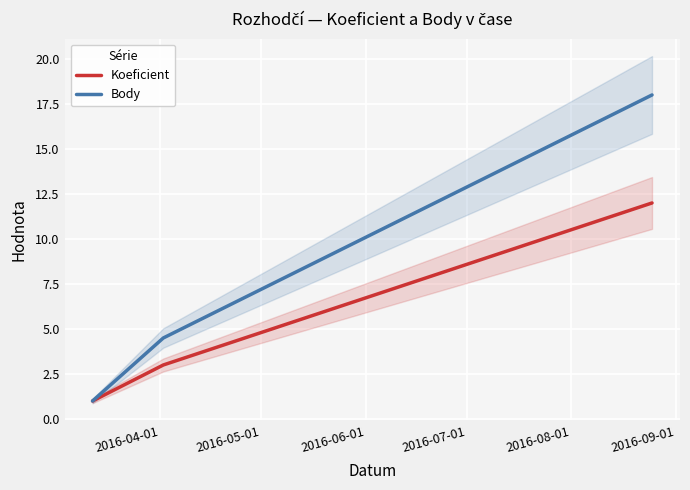

What is the lowest value of the Koeficient series?

1.0